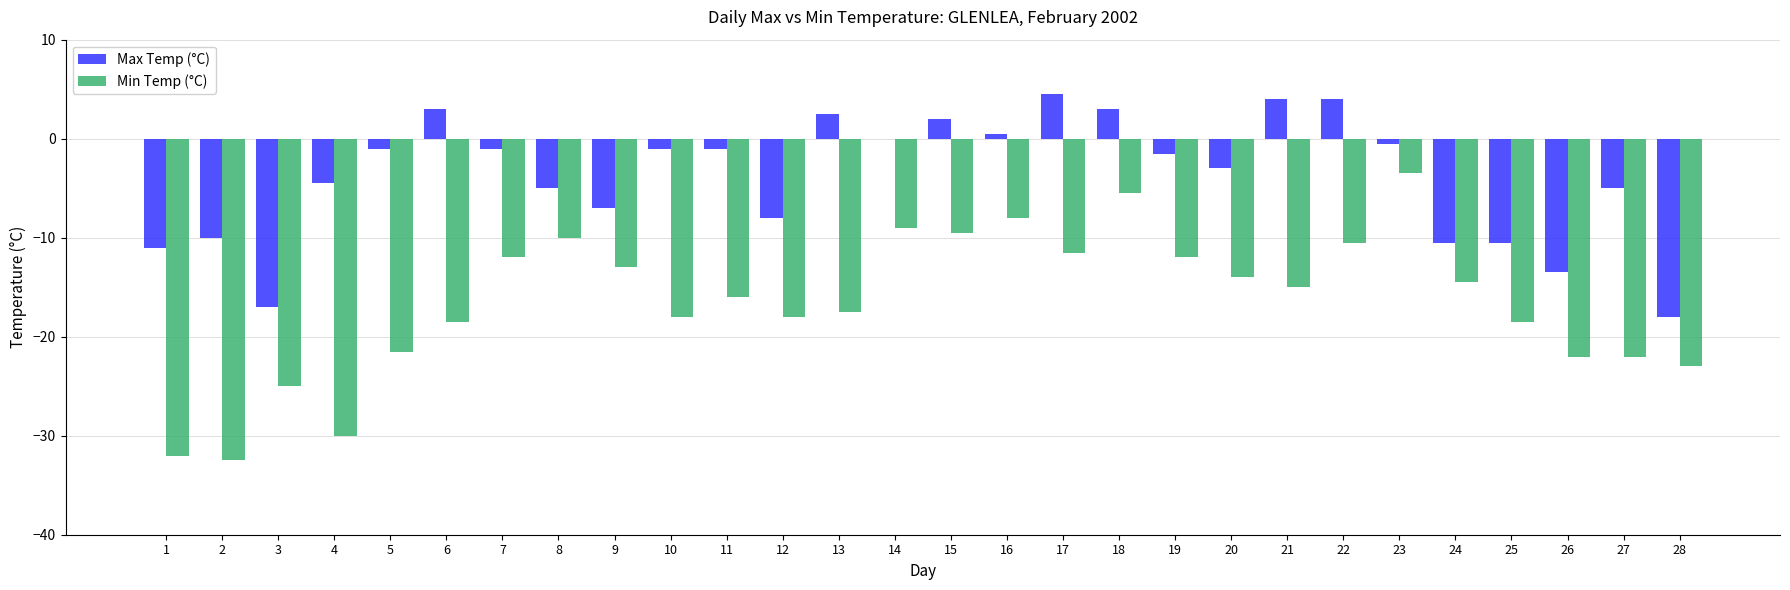

Are the bars horizontal?

No